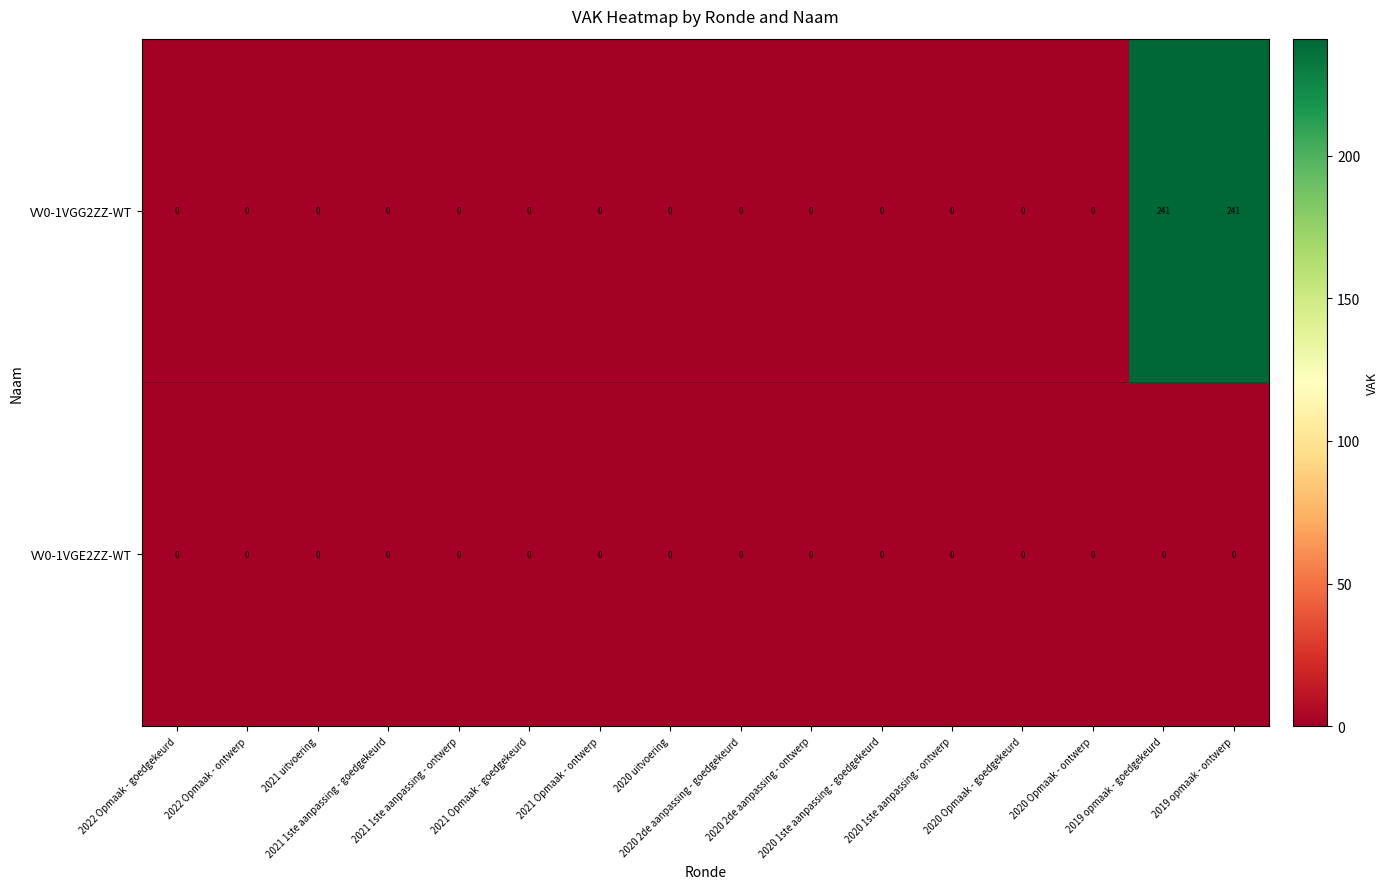

What is the difference between the maximum and minimum values in the VV0-1VGG2ZZ-WT series?

241